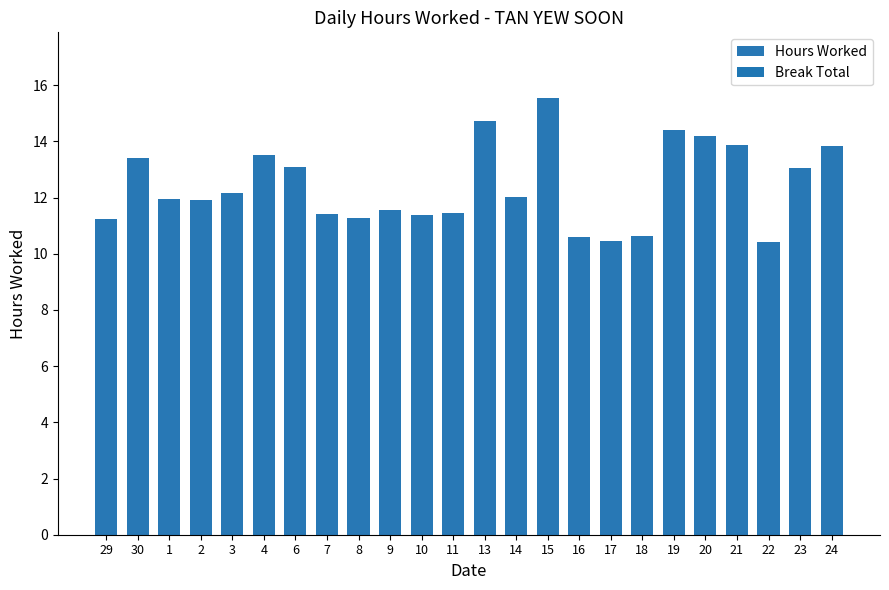

What is the value of the 19th bar from the left?

14.4